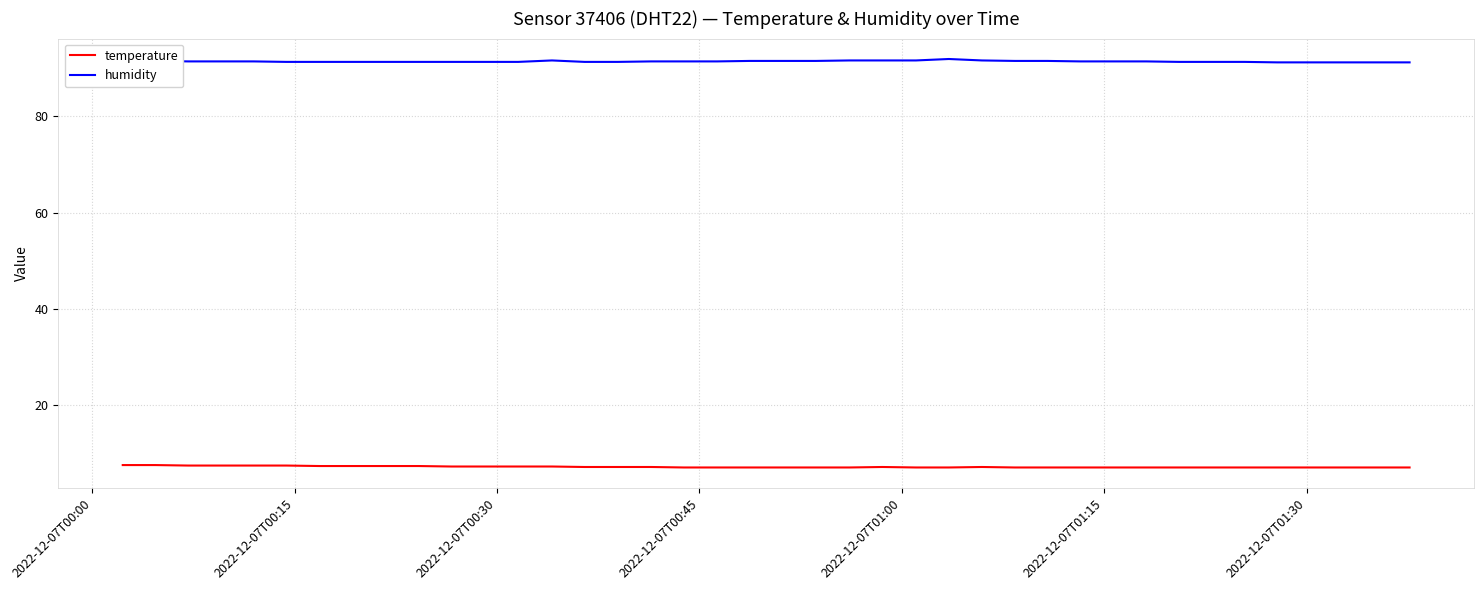

What is the greatest value displayed?

91.9